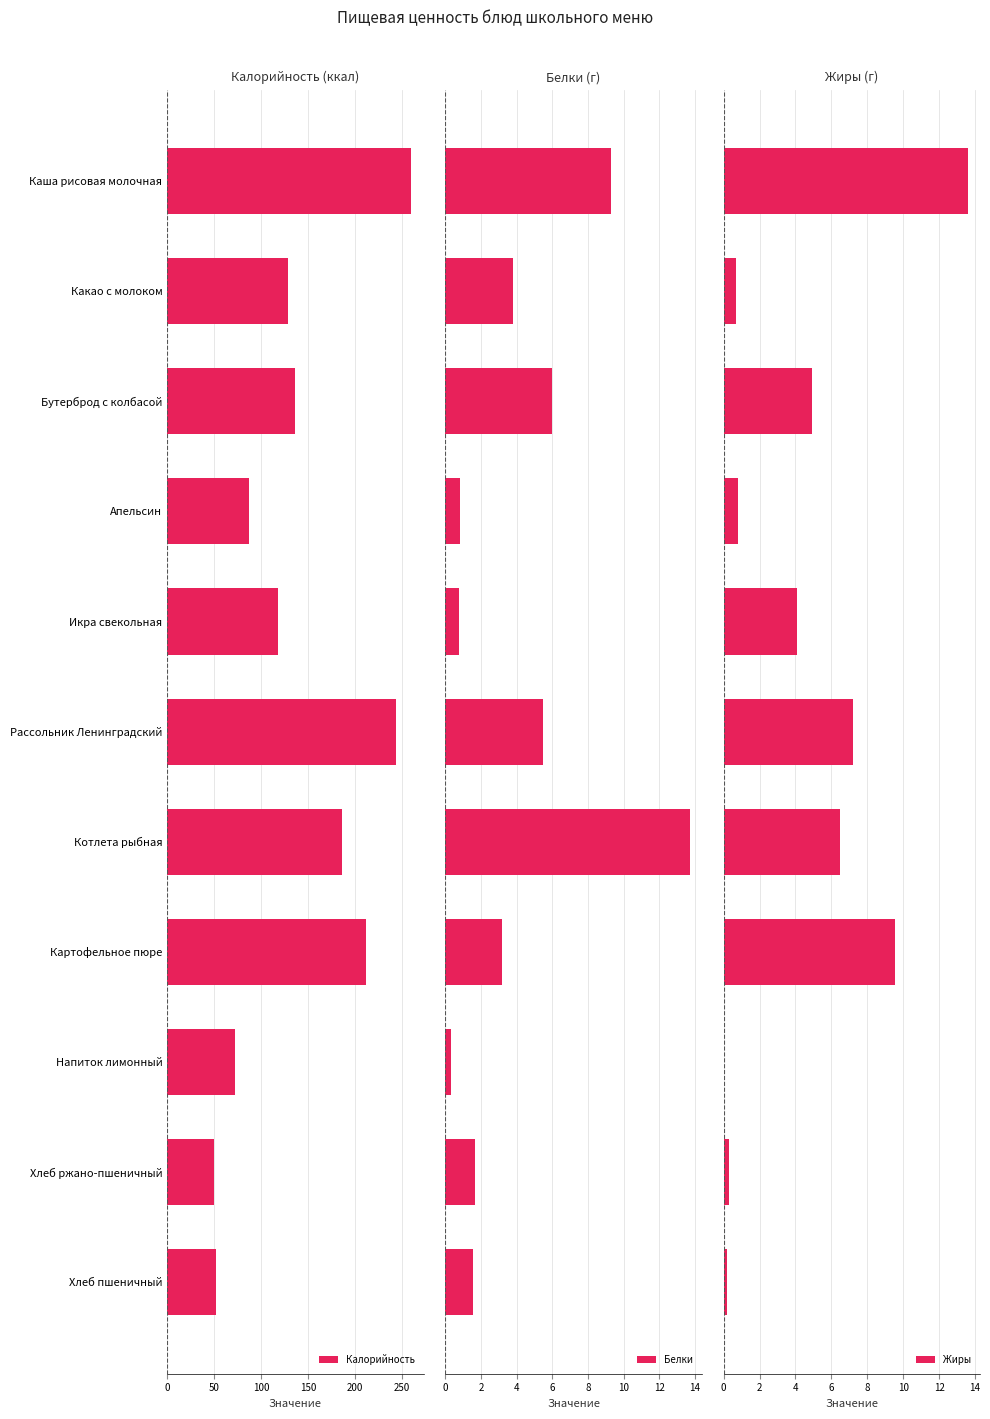

What is the difference between the Калорийность values at Каша рисовая молочная and Бутерброд с колбасой?

123.8